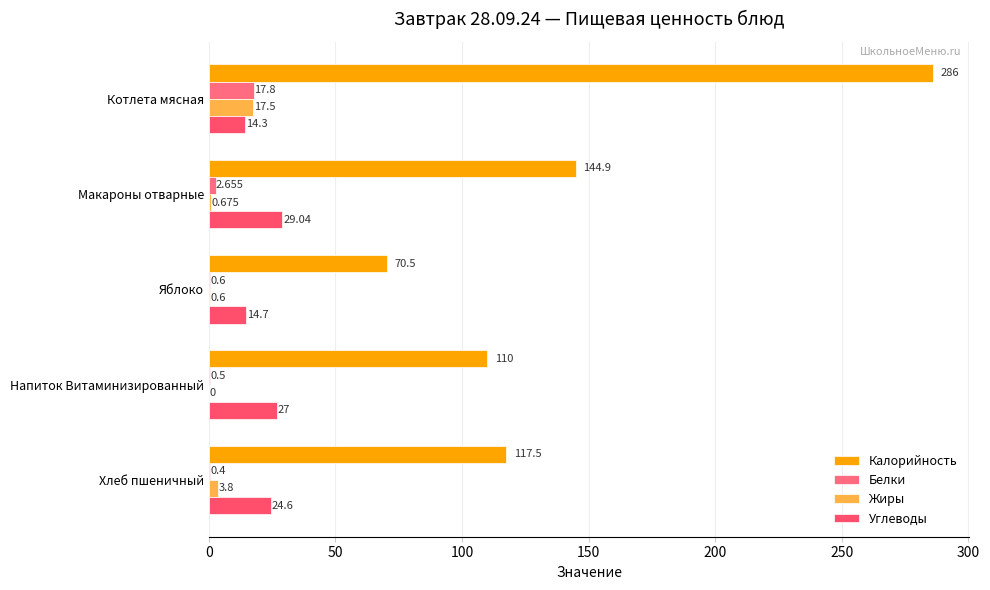

How many values in the Углеводы series exceed 24?

3